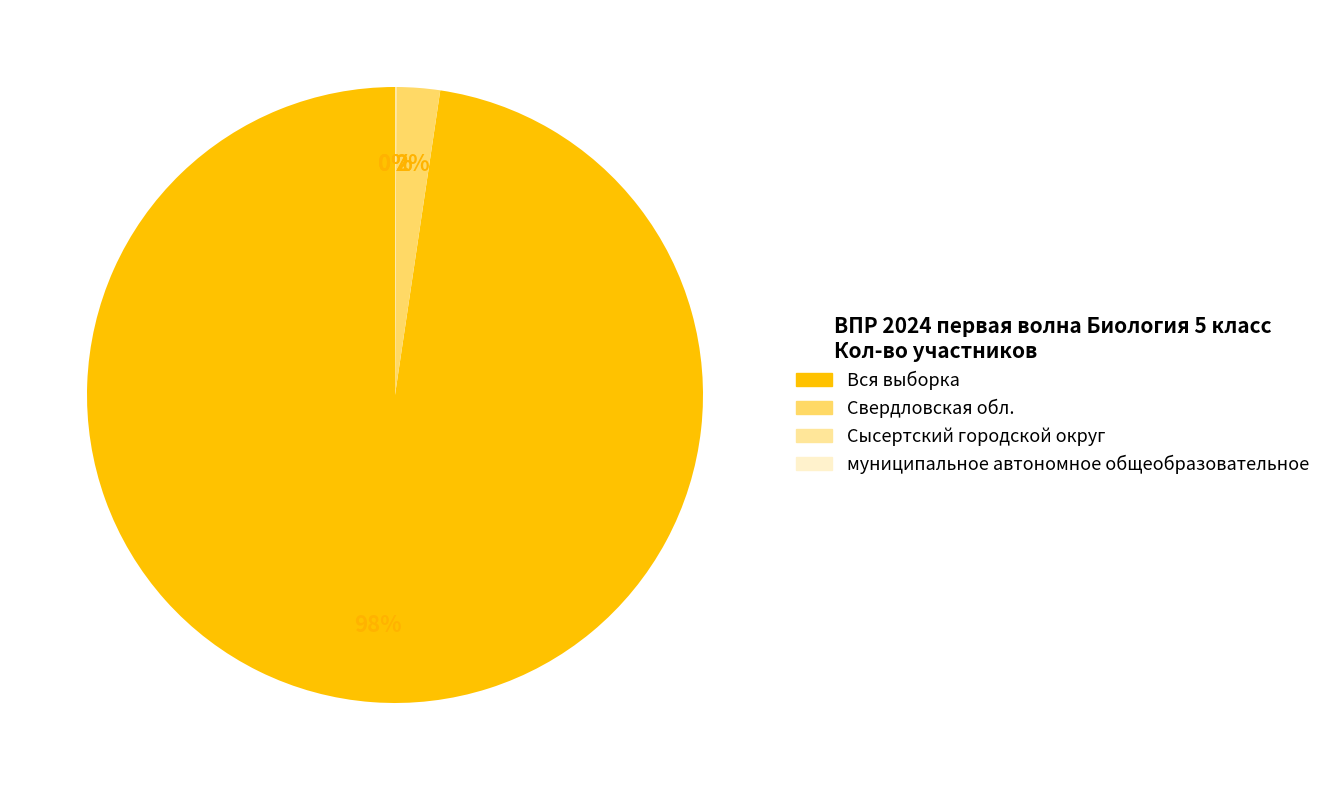

To the nearest percent, what percentage of the pie is Свердловская обл.?

2%